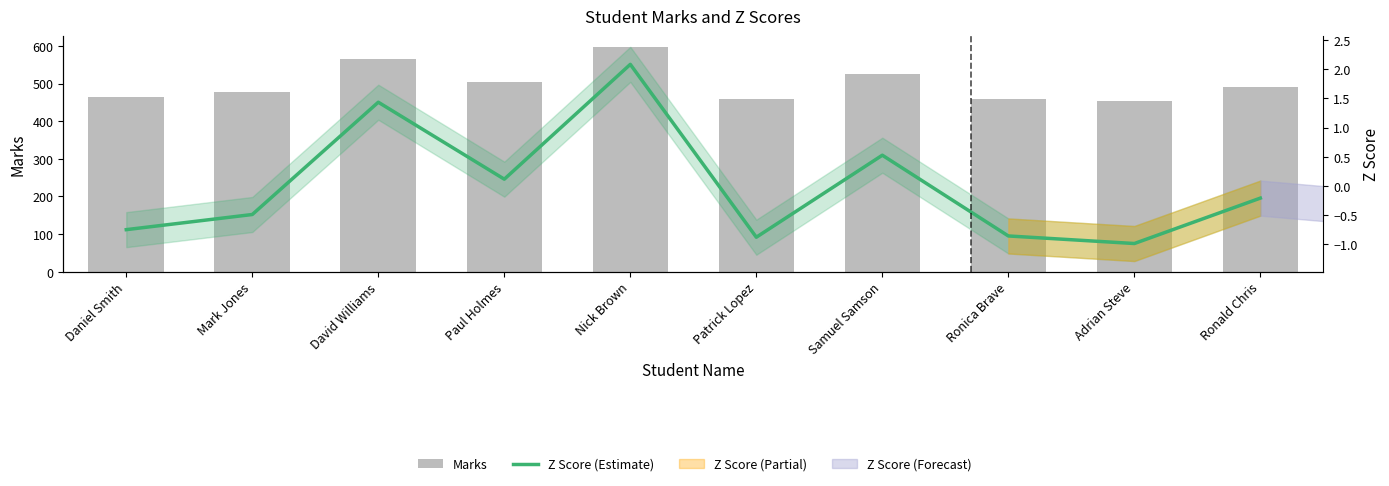

Reading right to left, transcribe all the data shown in this chart.

Marks: 490.0	454.0	460.0	524.0	459.0	596.0	505.0	566.0	477.0	465.0
Z Score (Estimate): -0.2	-1.0	-0.9	0.5	-0.9	2.1	0.1	1.4	-0.5	-0.7